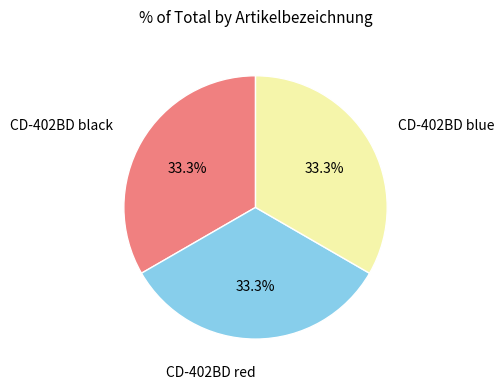

What percentage is NOT represented by CD-402BD black?

66.7%